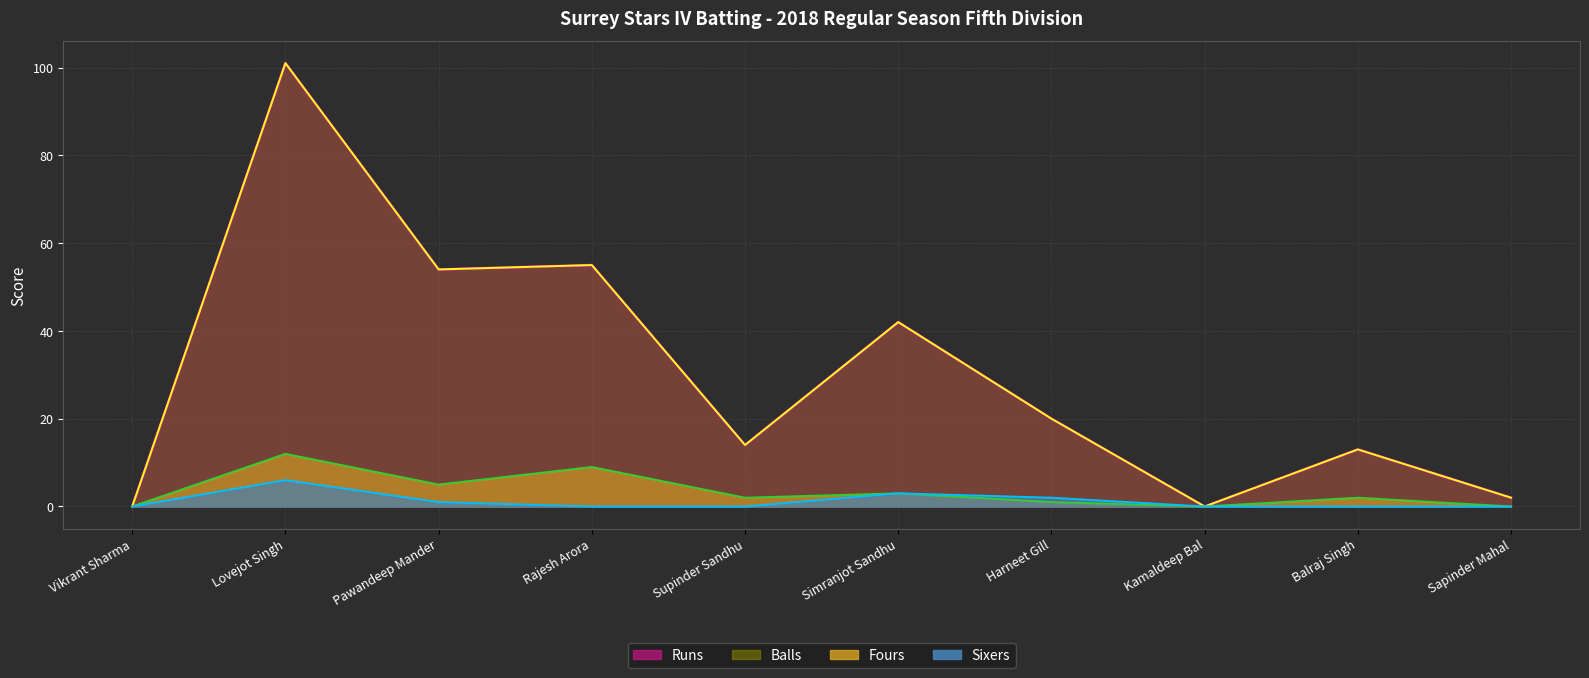

How many lines are shown in the chart?

4